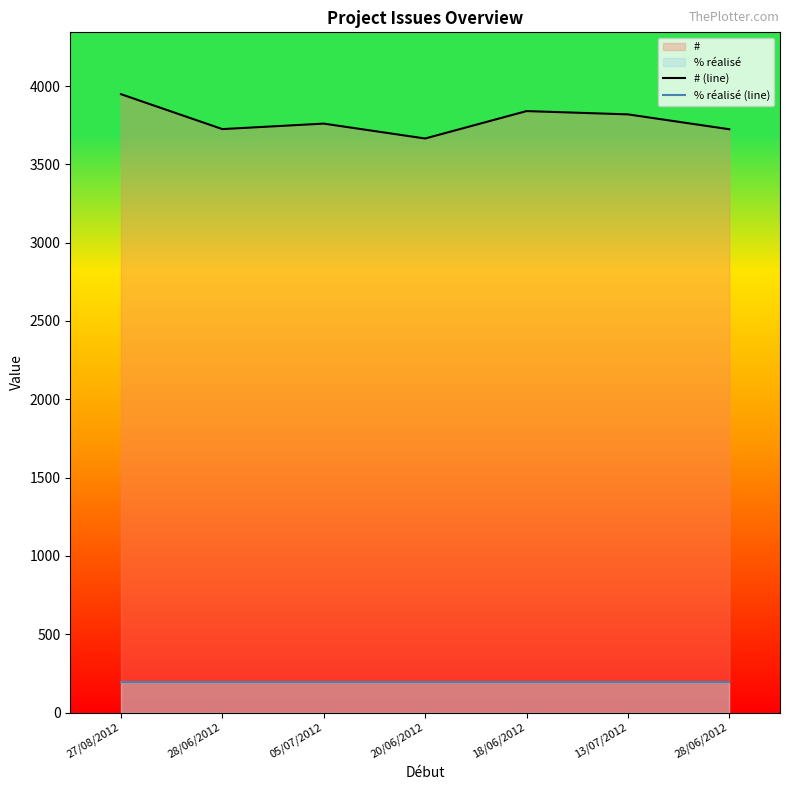

Is it true that # (line) equals 3725.0 at 28/06/2012?

True